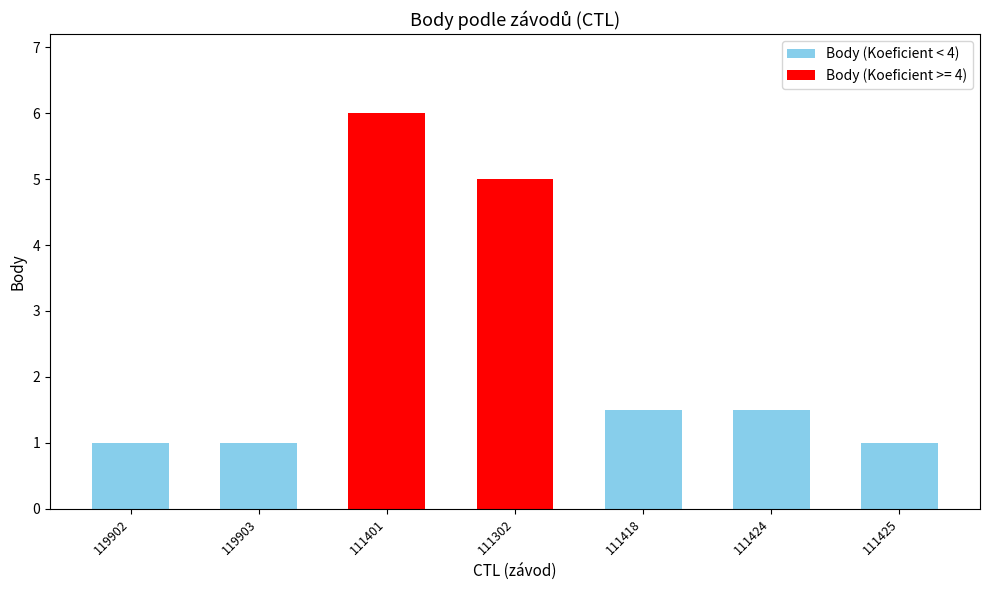

Count the number of categories in the chart.

7